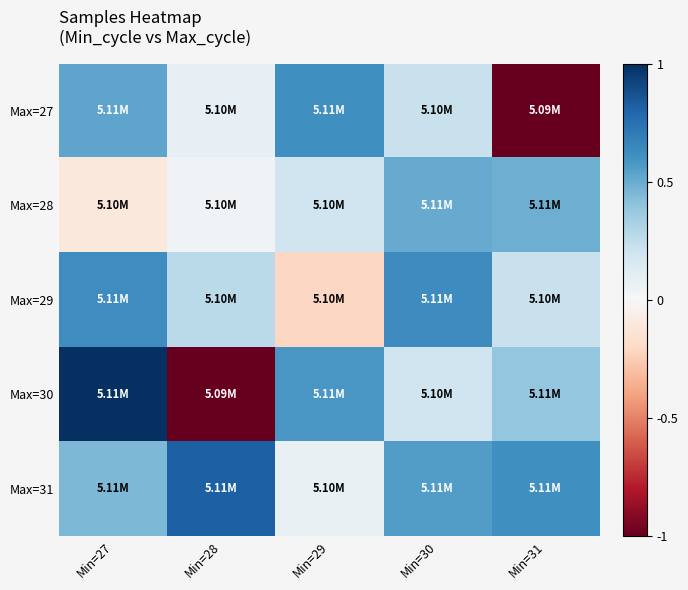

At which category is the sum across all series the highest?

Min=27